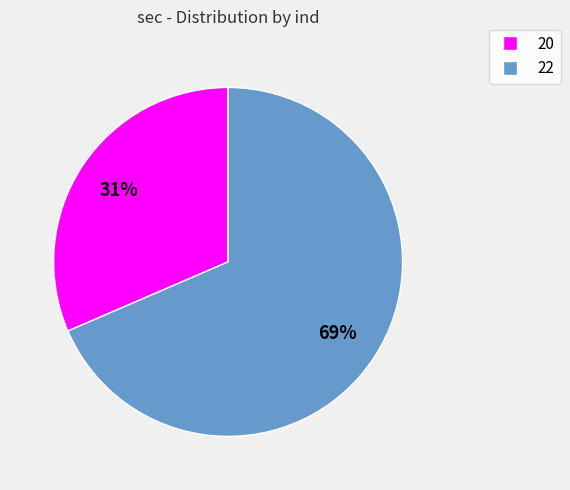

To the nearest percent, what portion does 22 represent?

69%